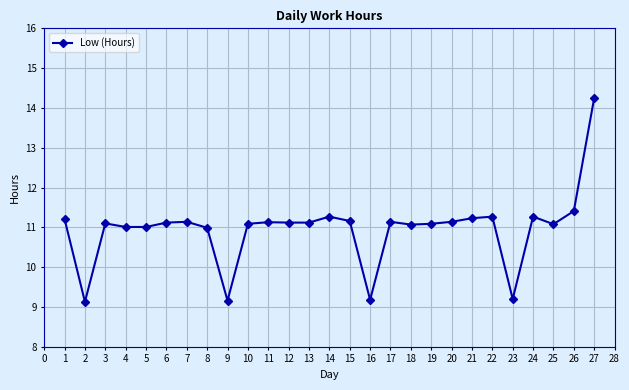

What is the value of the 2nd point from the left?

9.1